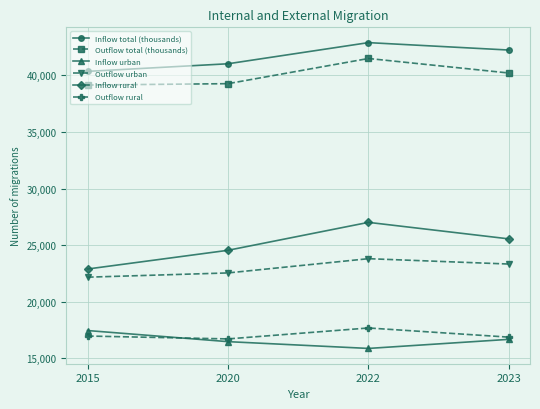

True or false: Inflow total (thousands) has more than 0 interior local peaks.

True